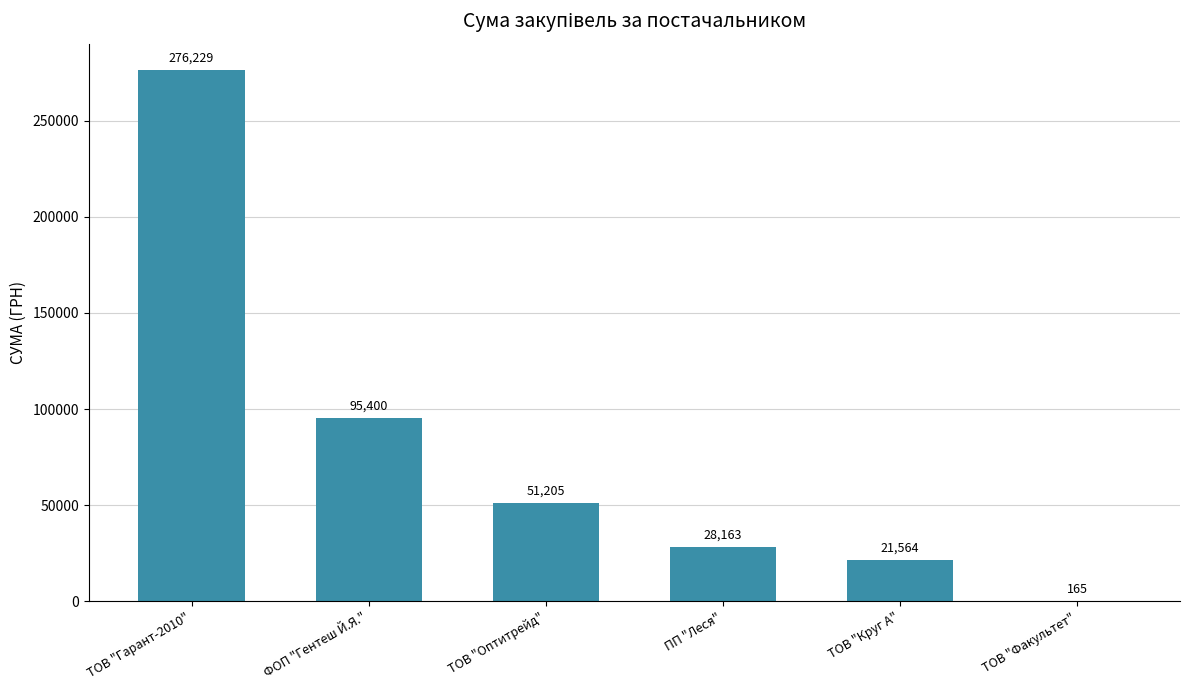

What is the maximum value shown in the chart?

276228.7